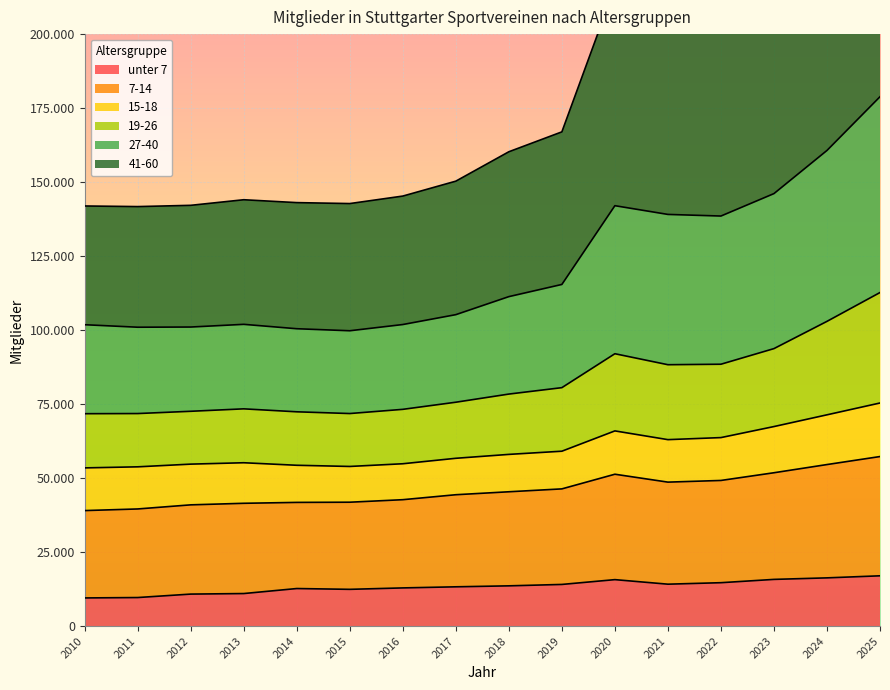

At which category is the sum across all series the highest?

2025